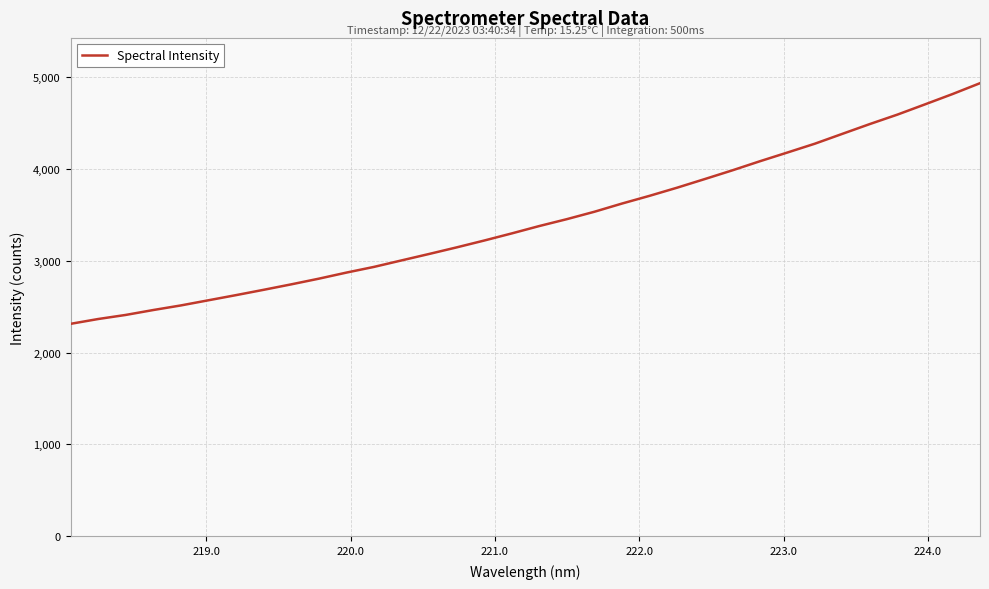

What is the minimum value shown in the chart?

2313.2